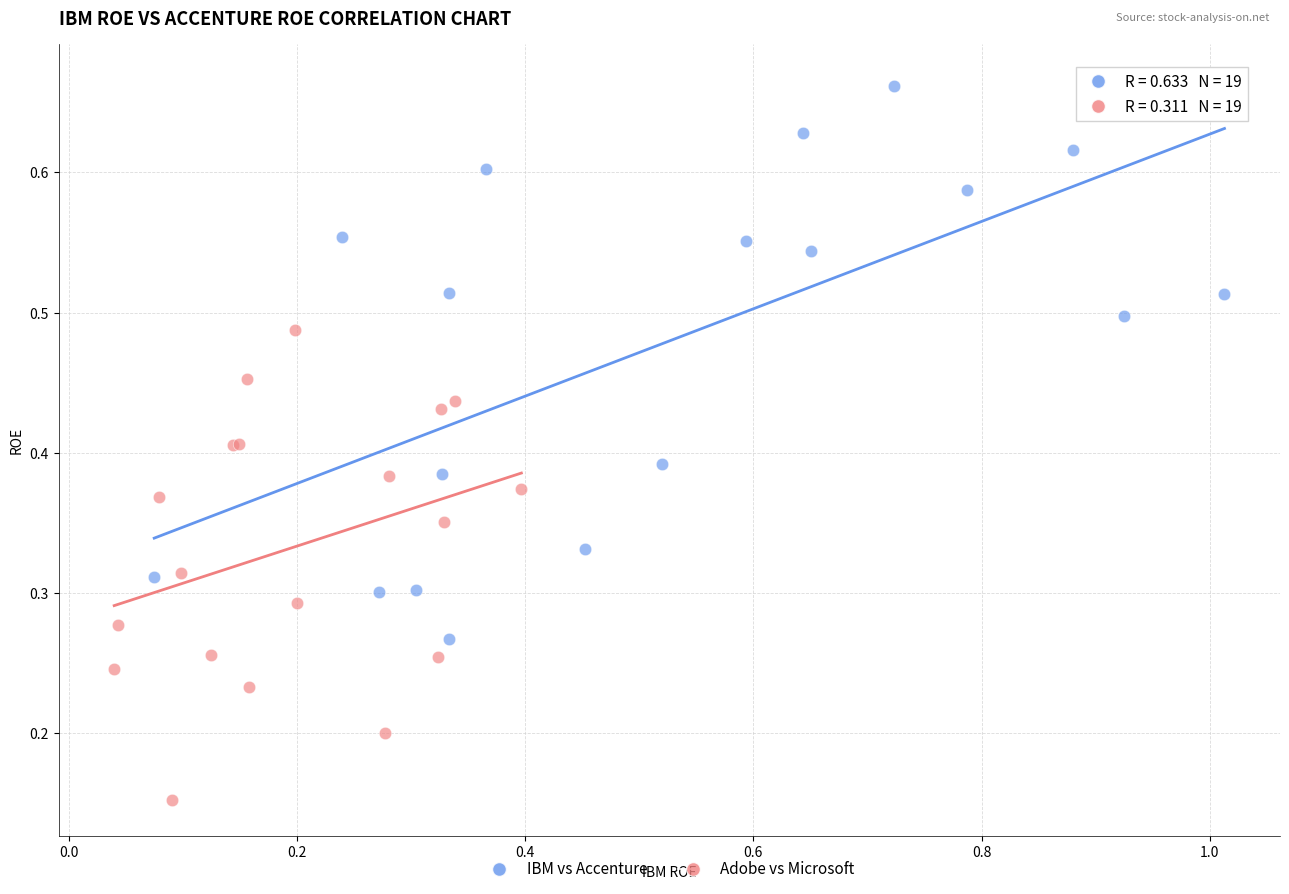

Which series reaches the maximum Y coordinate?

IBM vs Accenture